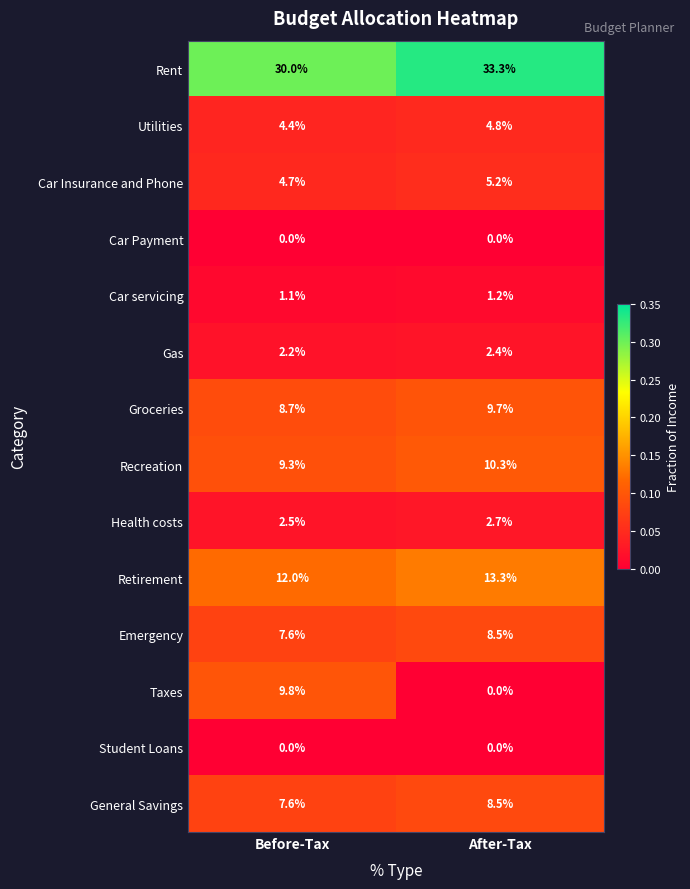

What is the total value across all series at Before-Tax?

99.9